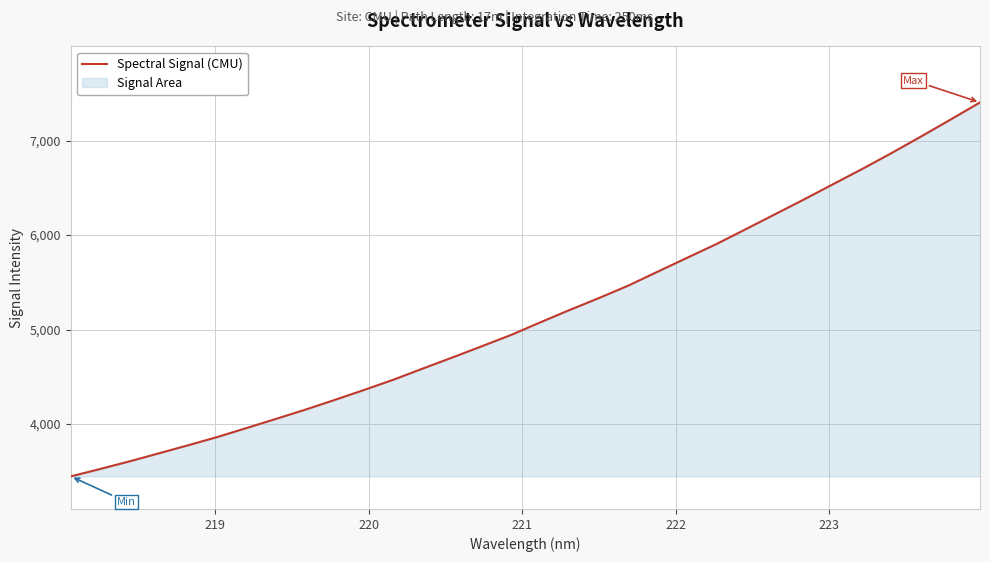

What is the greatest value displayed?

7403.8